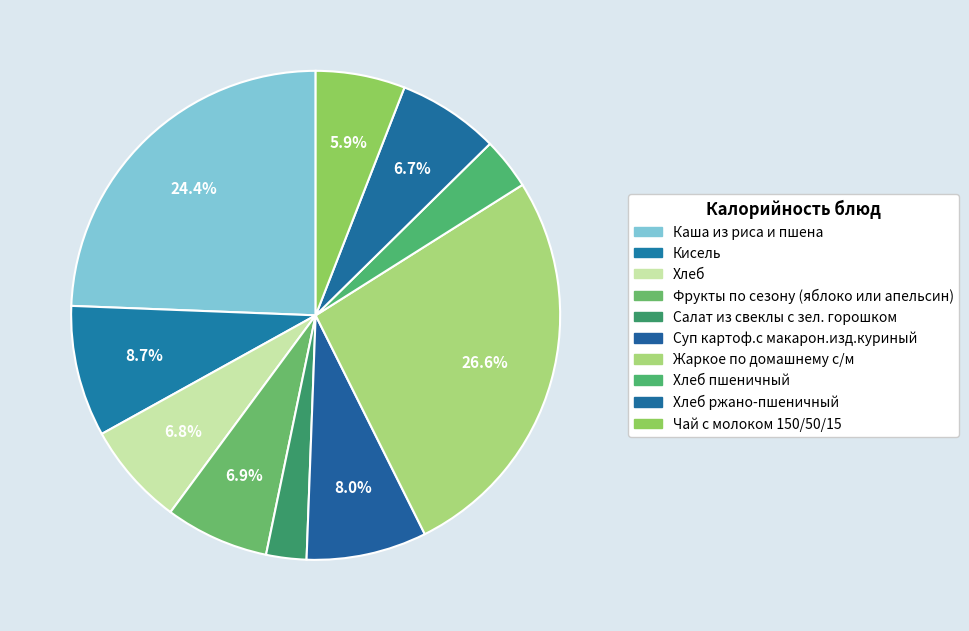

Is there a majority slice in this chart?

No